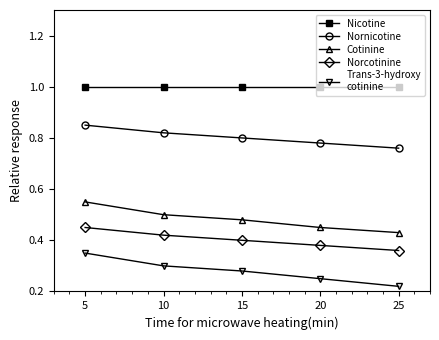

What is the maximum value shown in the chart?

1.0